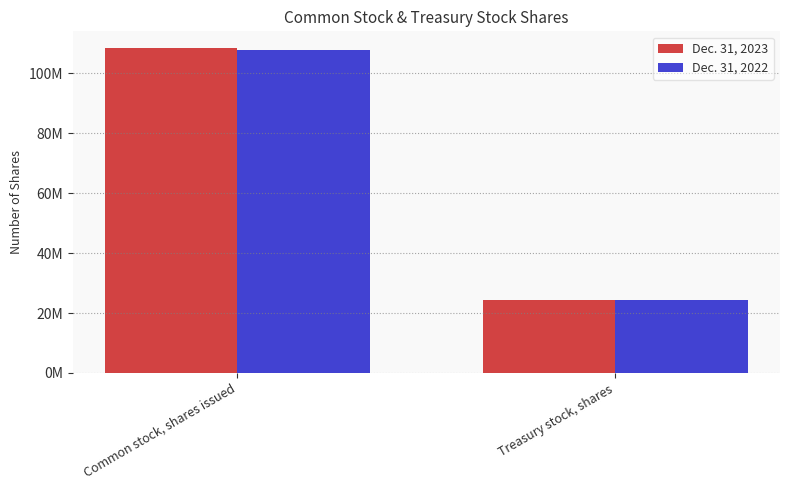

Reading left to right, list all the values displayed in this chart.

Dec. 31, 2023: 108531564	24216330
Dec. 31, 2022: 107864421	24216330